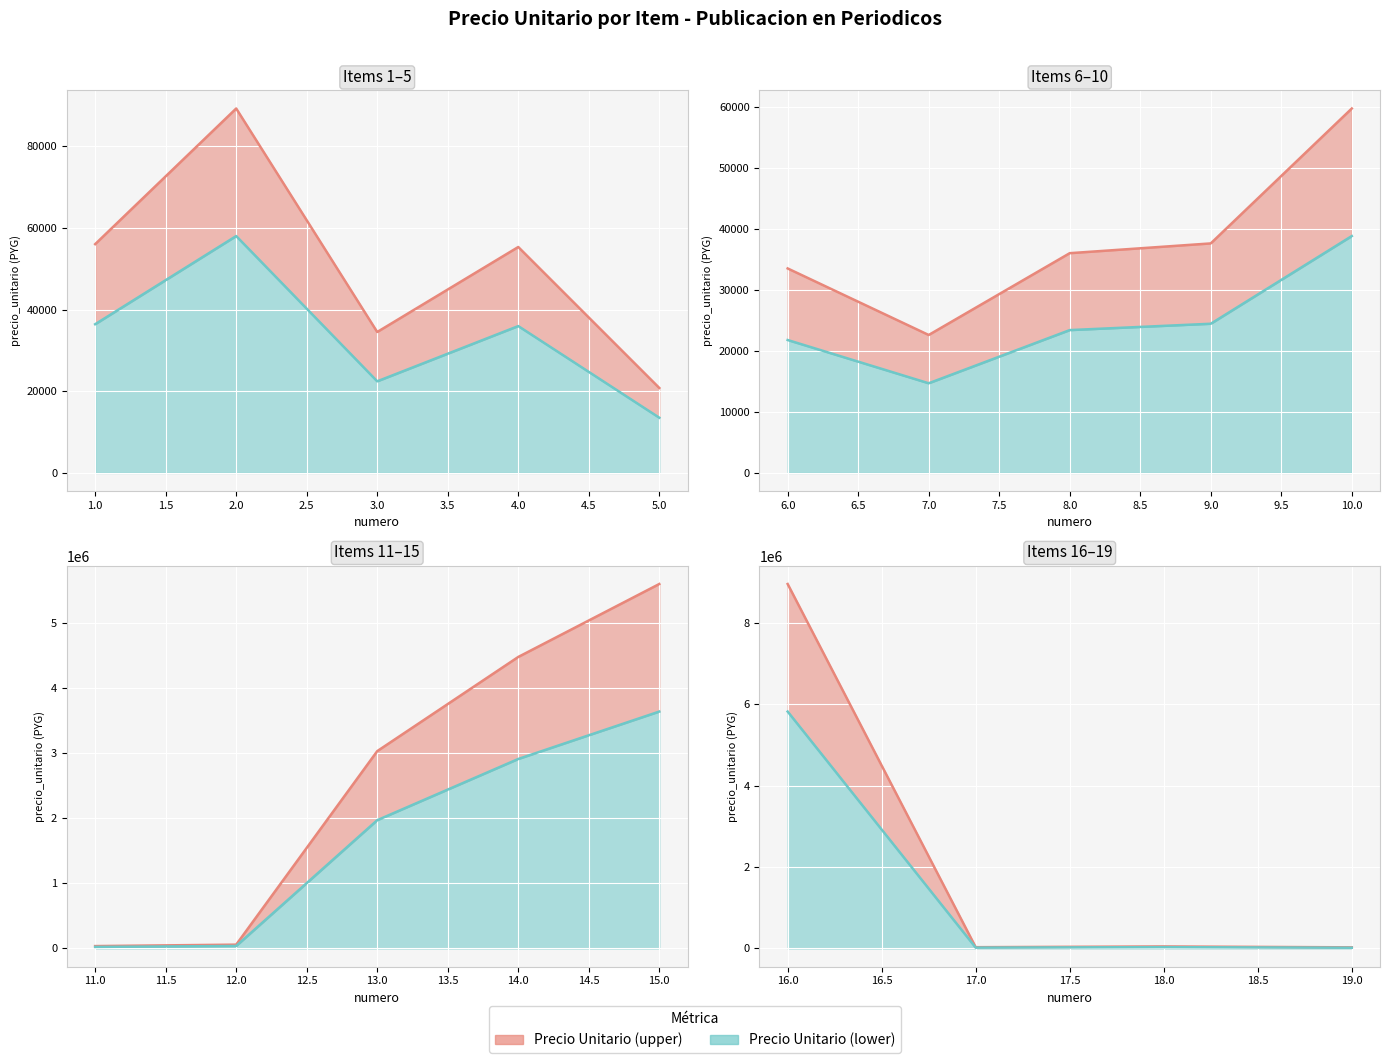

What value does the data have at 10, to the nearest 100?

59700